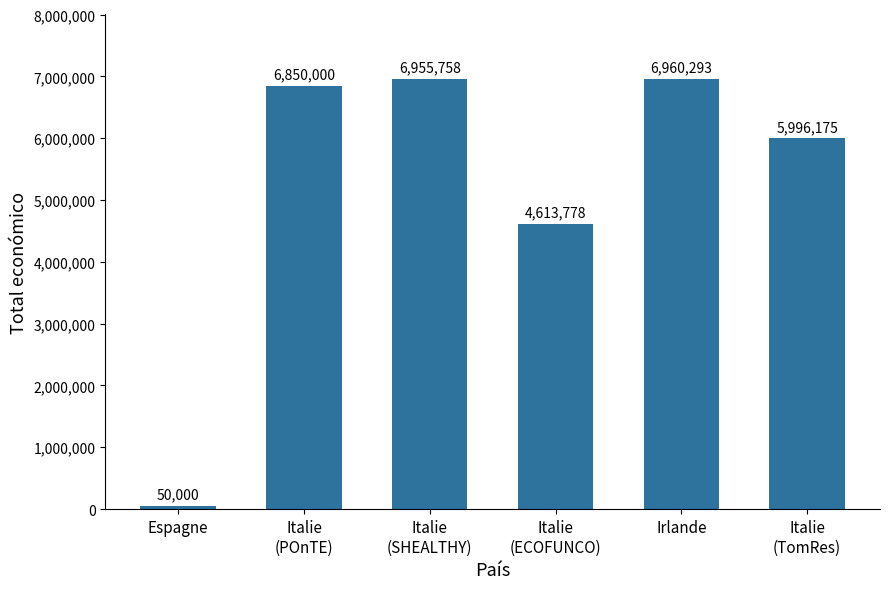

How many data points are less than 6850000?

3